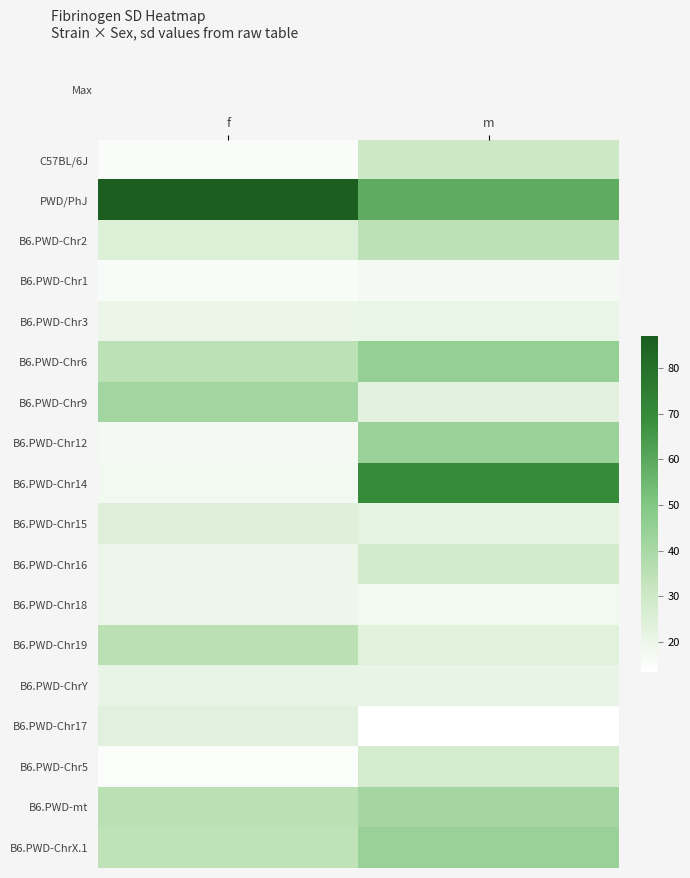

How many series are shown in this chart?

18